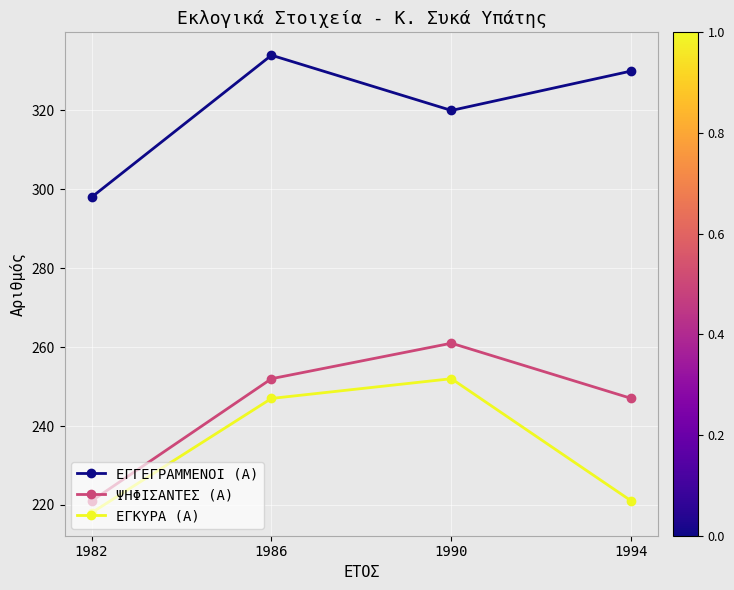

True or false: ΕΓΚΥΡΑ (Α) and ΨΗΦΙΣΑΝΤΕΣ (Α) cross at least once.

False